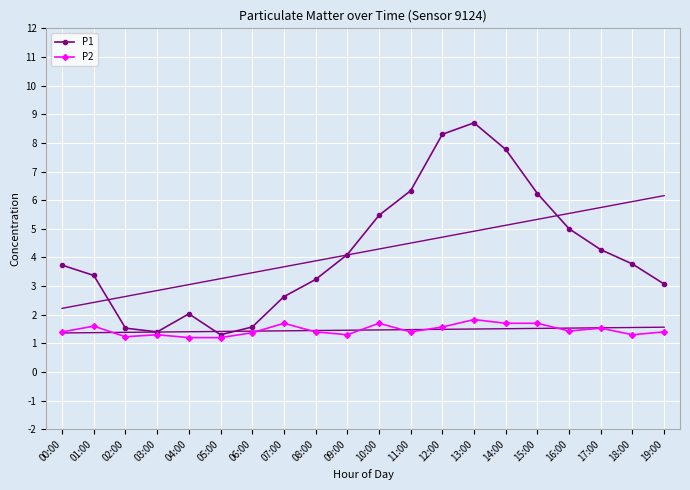

Rank the series by their average value, from highest to lowest.

P1, P2